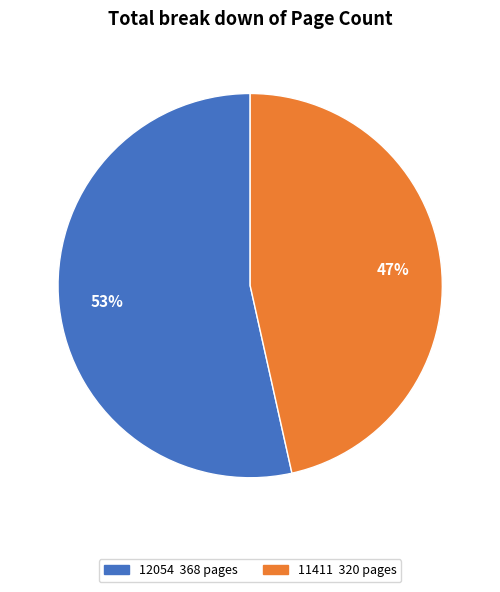

The 12054 slice represents 53% of the pie. True or false?

True